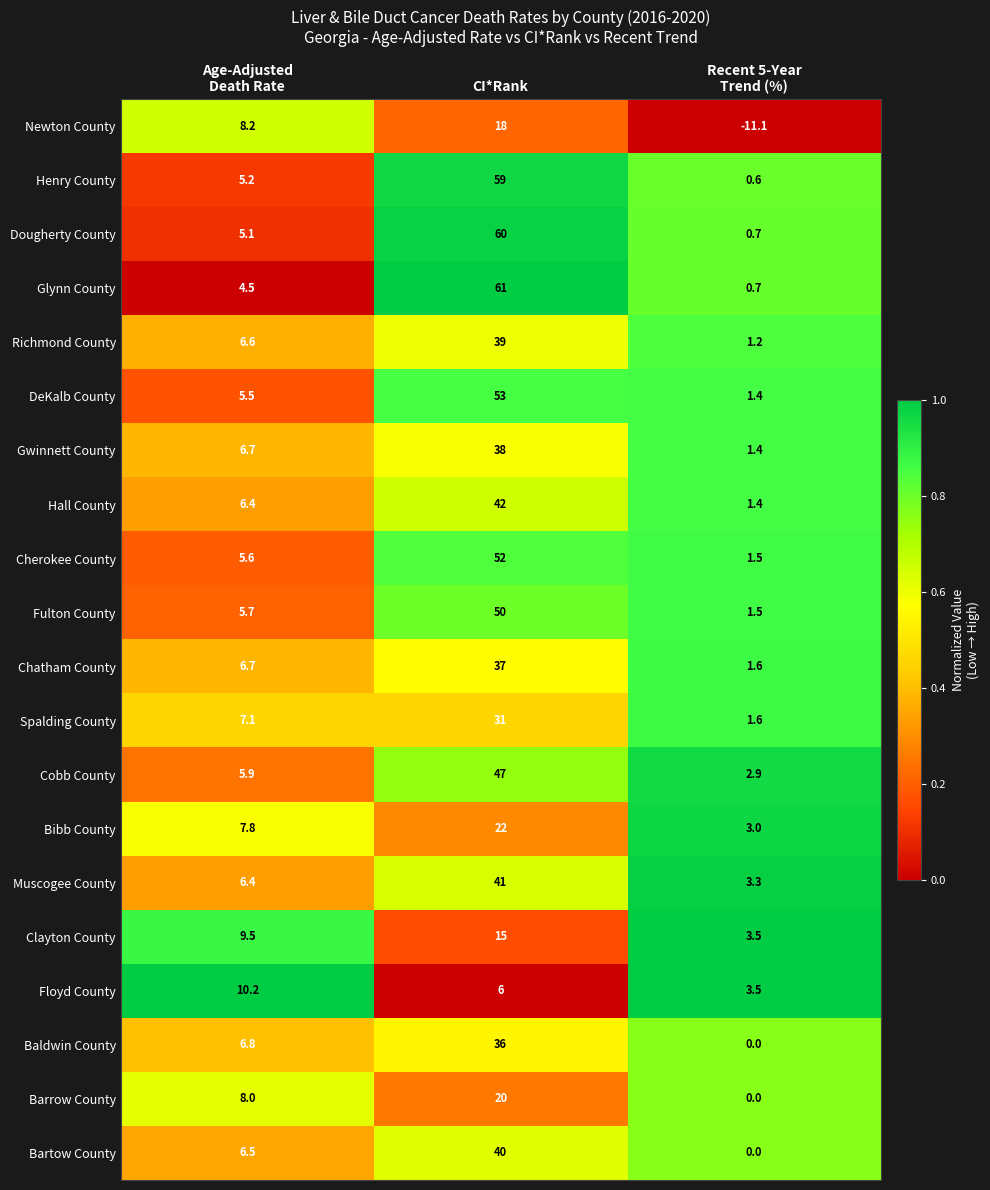

Which series changed the most between Age-Adjusted
Death Rate and CI*Rank?

Glynn County